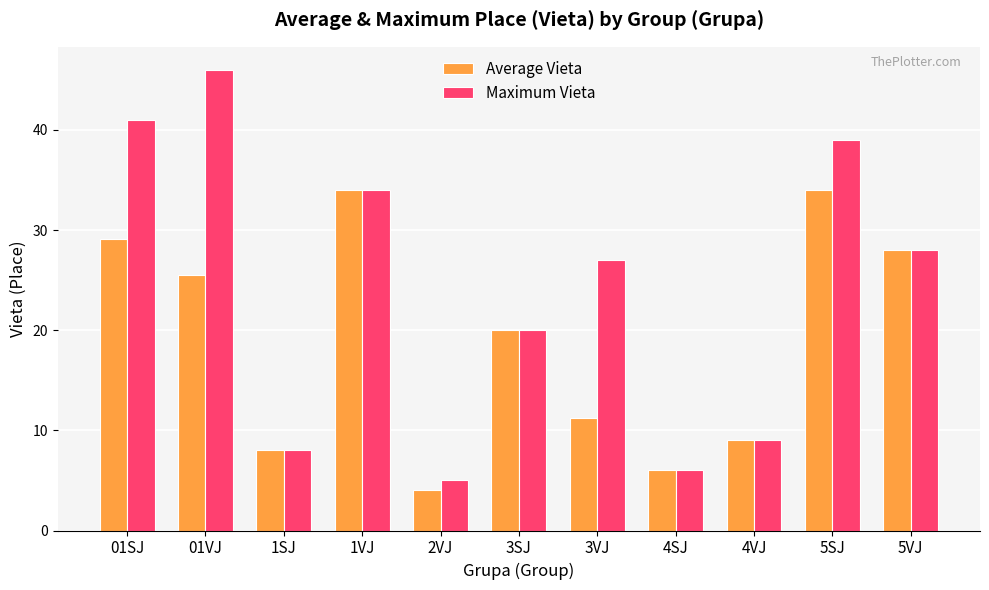

Which series changed the most between 01SJ and 5SJ?

Average Vieta